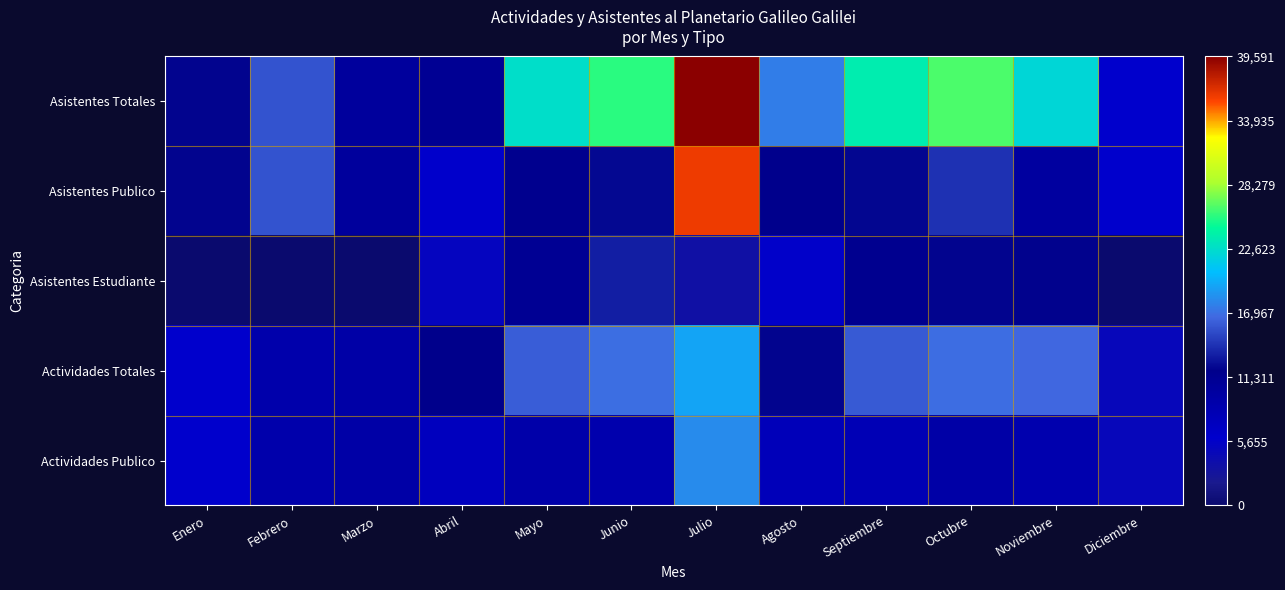

Which series has the largest range (max minus min)?

Asistentes Totales